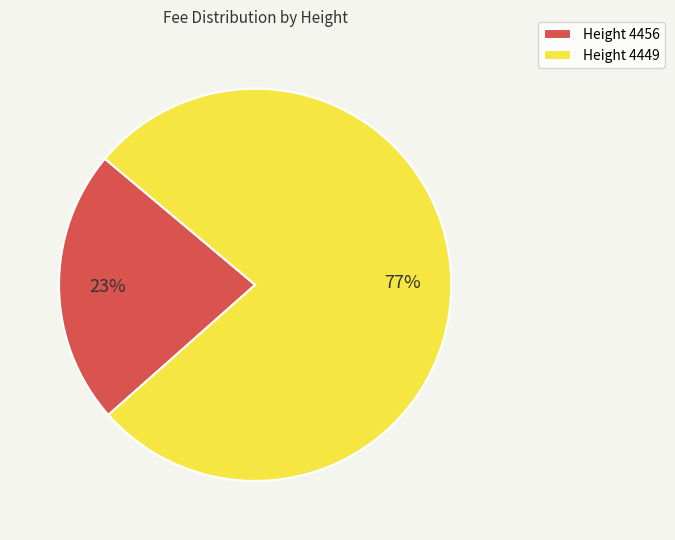

Which category has the smallest portion of the pie?

Height 4456